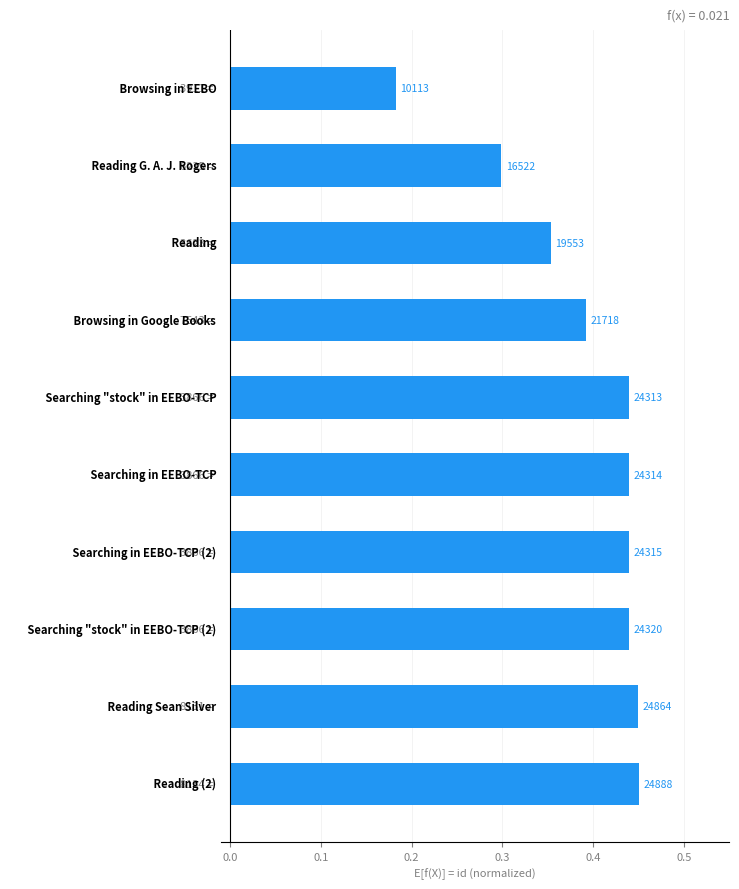

How many bars are there in total?

10